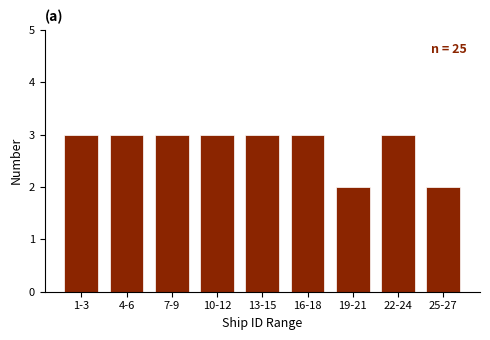

Reading left to right, extract all data points from this chart.

3	3	3	3	3	3	2	3	2